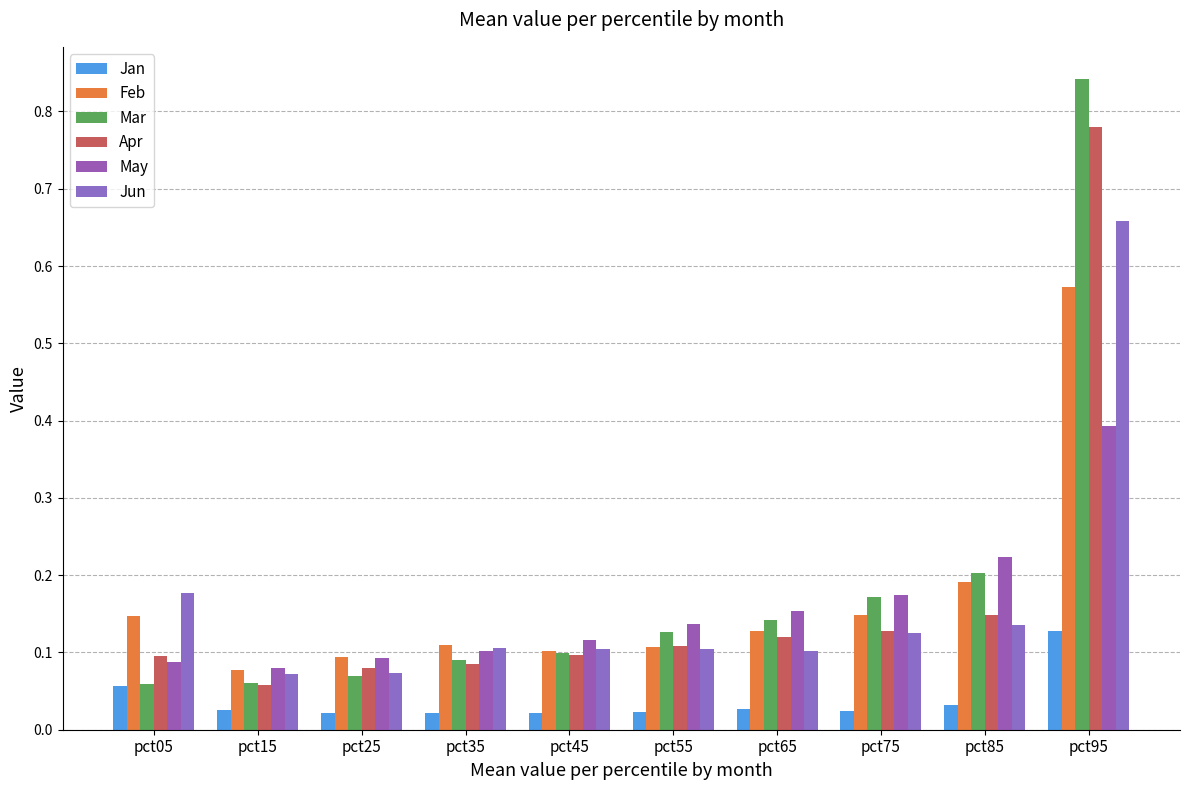

The May series shows 0.1 at pct25. True or false?

True